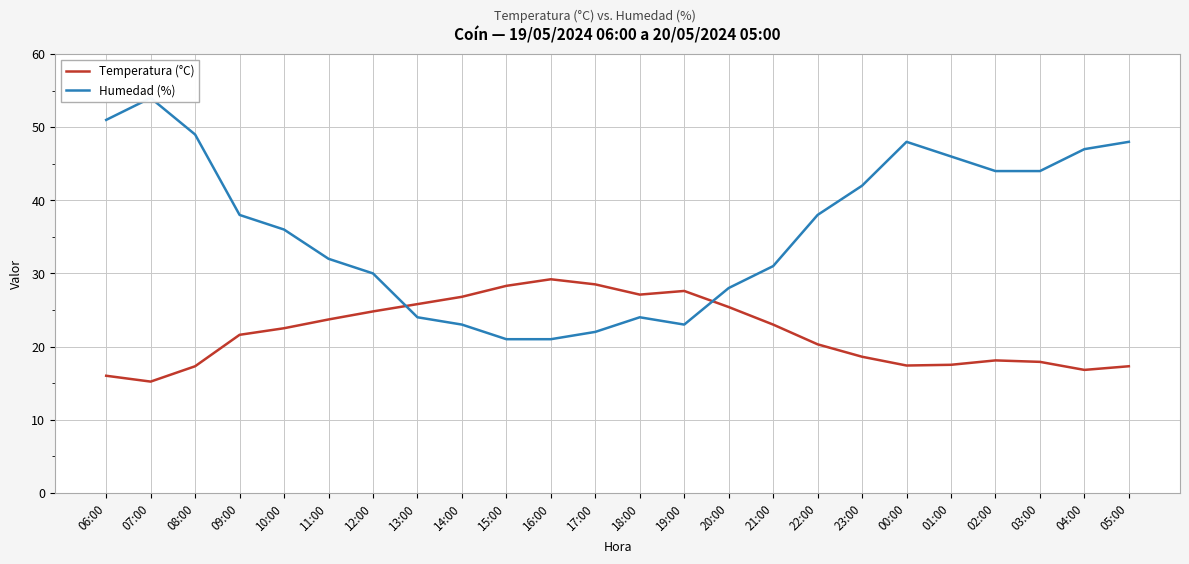

Is the value of Humedad (%) at 13:00 greater than the value of Temperatura (°C) at 04:00?

Yes